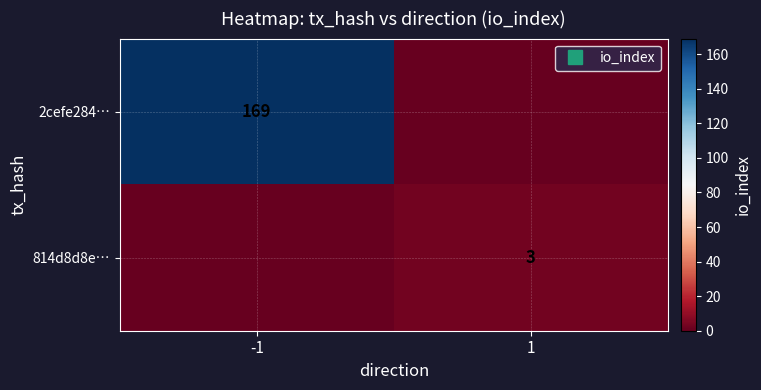

List the series in order of their overall mean, highest first.

2cefe284…, 814d8d8e…